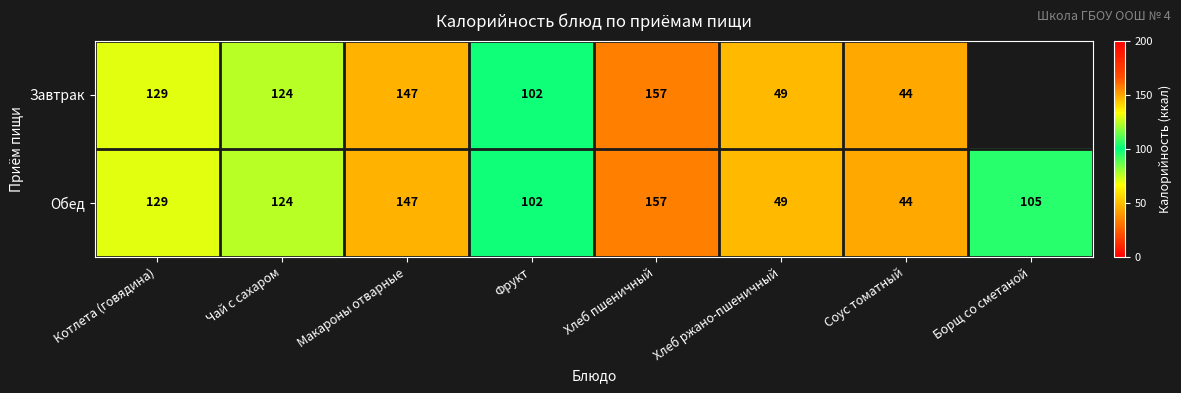

What is the difference between the Завтрак values at Хлеб ржано-пшеничный and Фрукт?

53